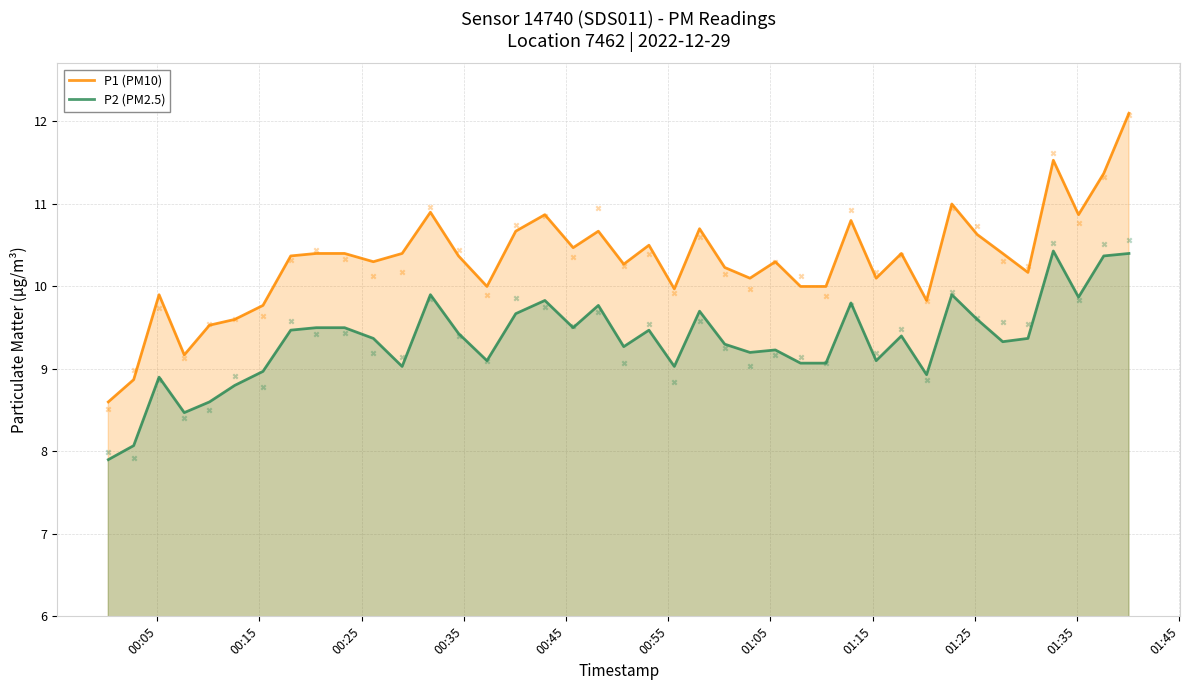

Which series has the largest total across all categories?

P1 (PM10)